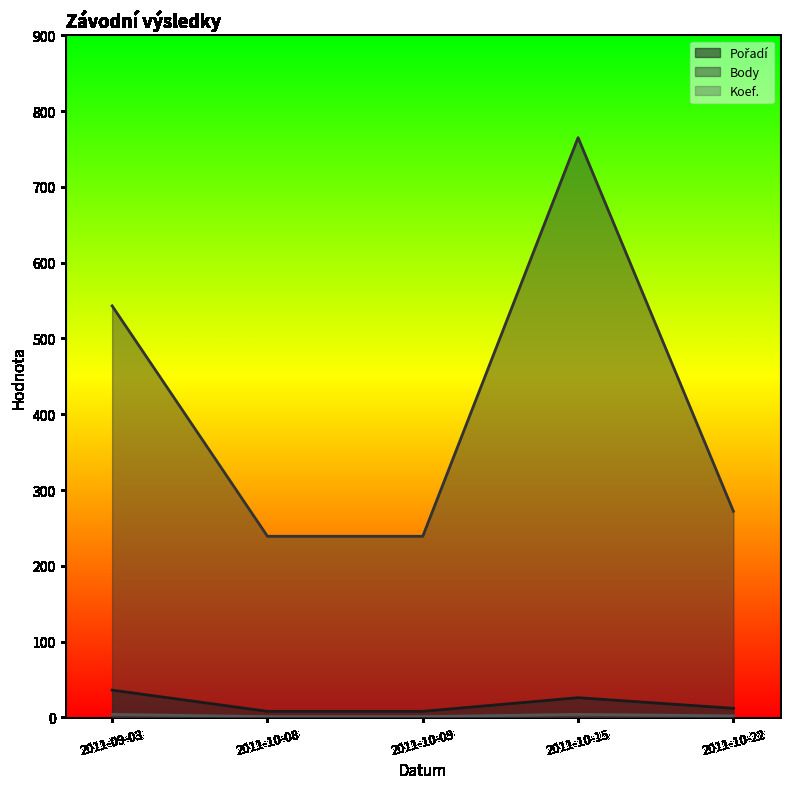

In Pořadí, how many points are higher than both neighbors (excluding endpoints)?

1